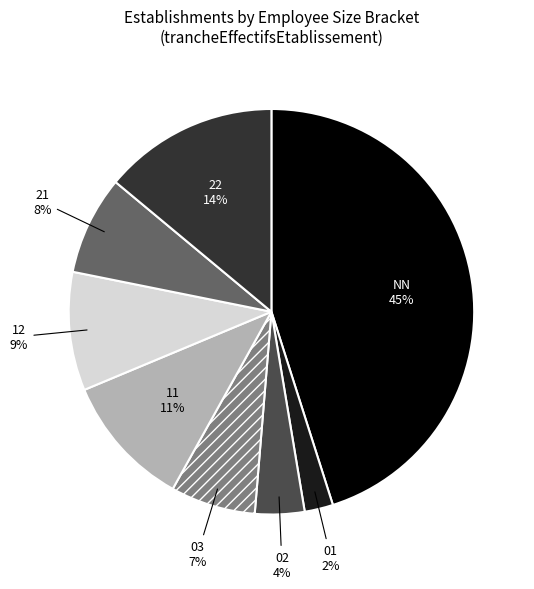

The 22 slice represents 7% of the pie. True or false?

False